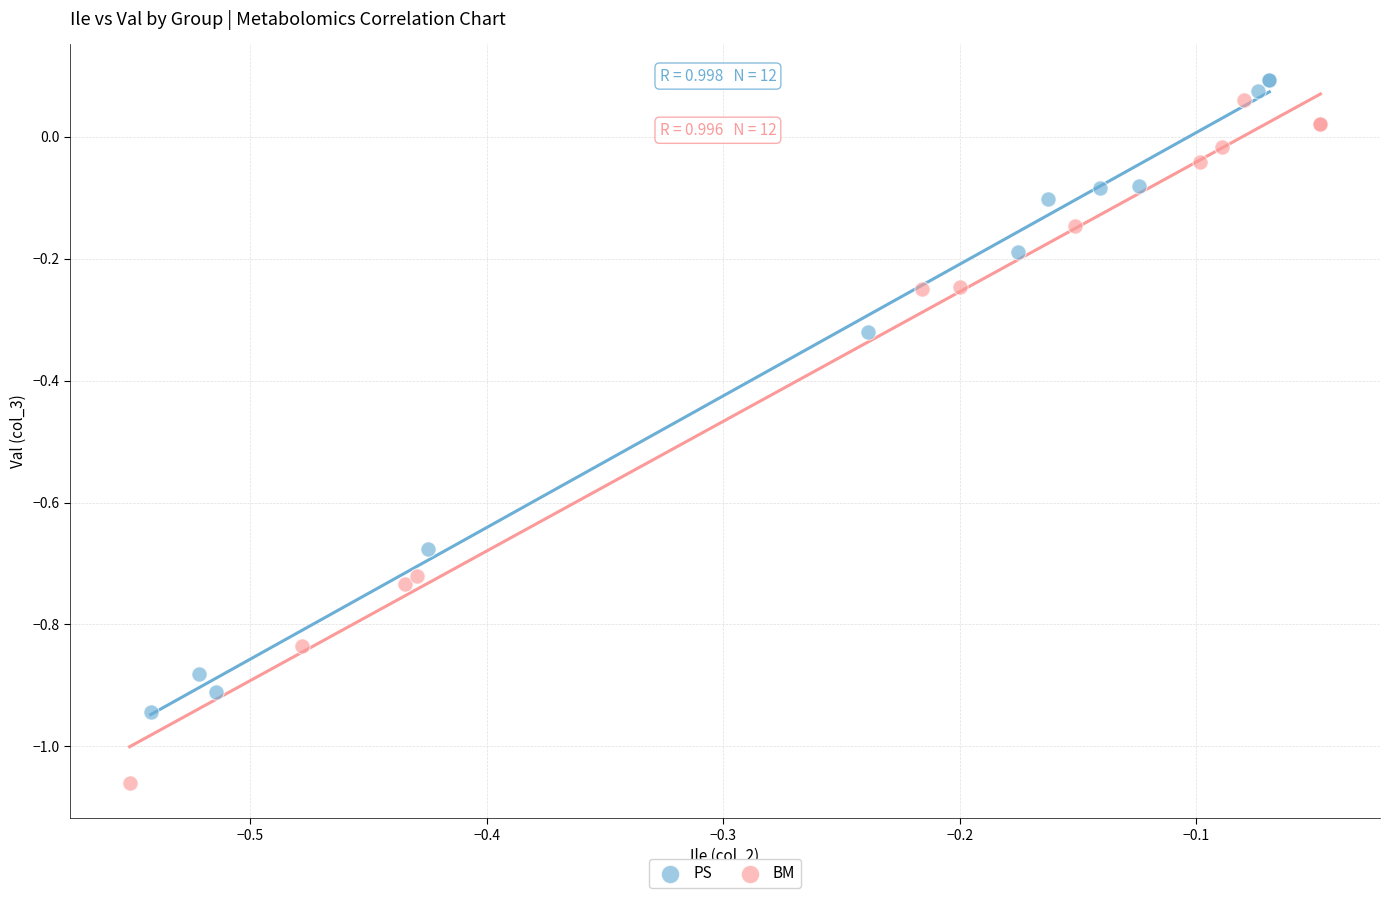

Which series reaches the minimum Y coordinate?

BM